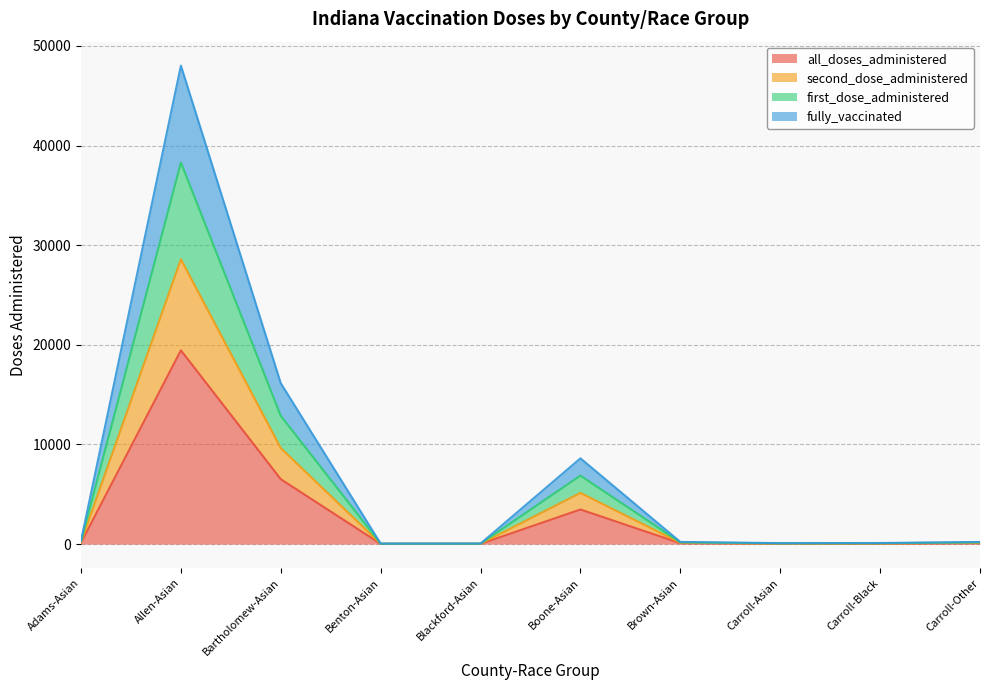

Read the fully_vaccinated value at Carroll-Other.

212